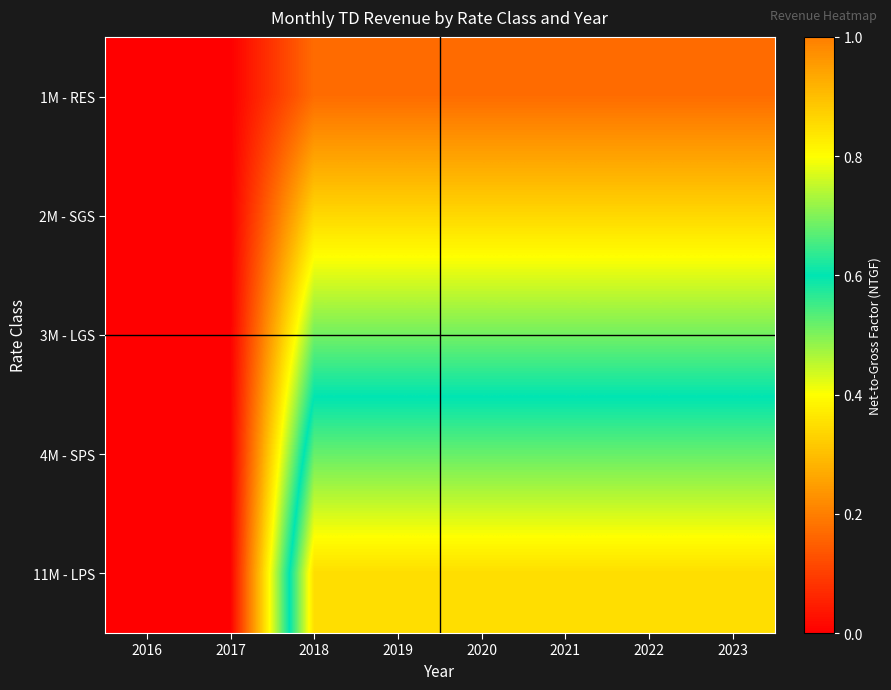

At which category is the sum across all series the highest?

2018